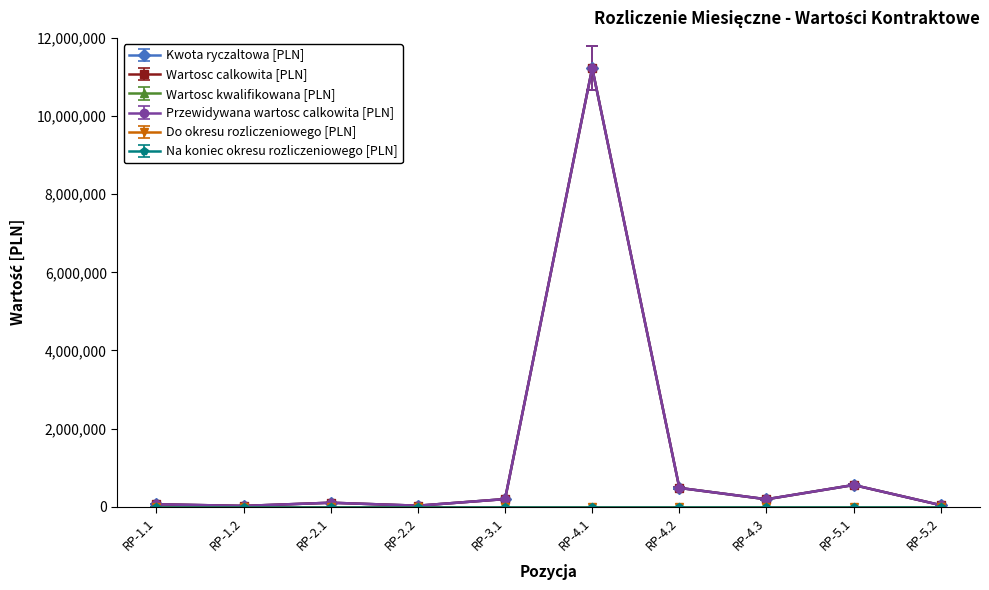

In Kwota ryczaltowa [PLN], how many points are higher than both neighbors (excluding endpoints)?

3